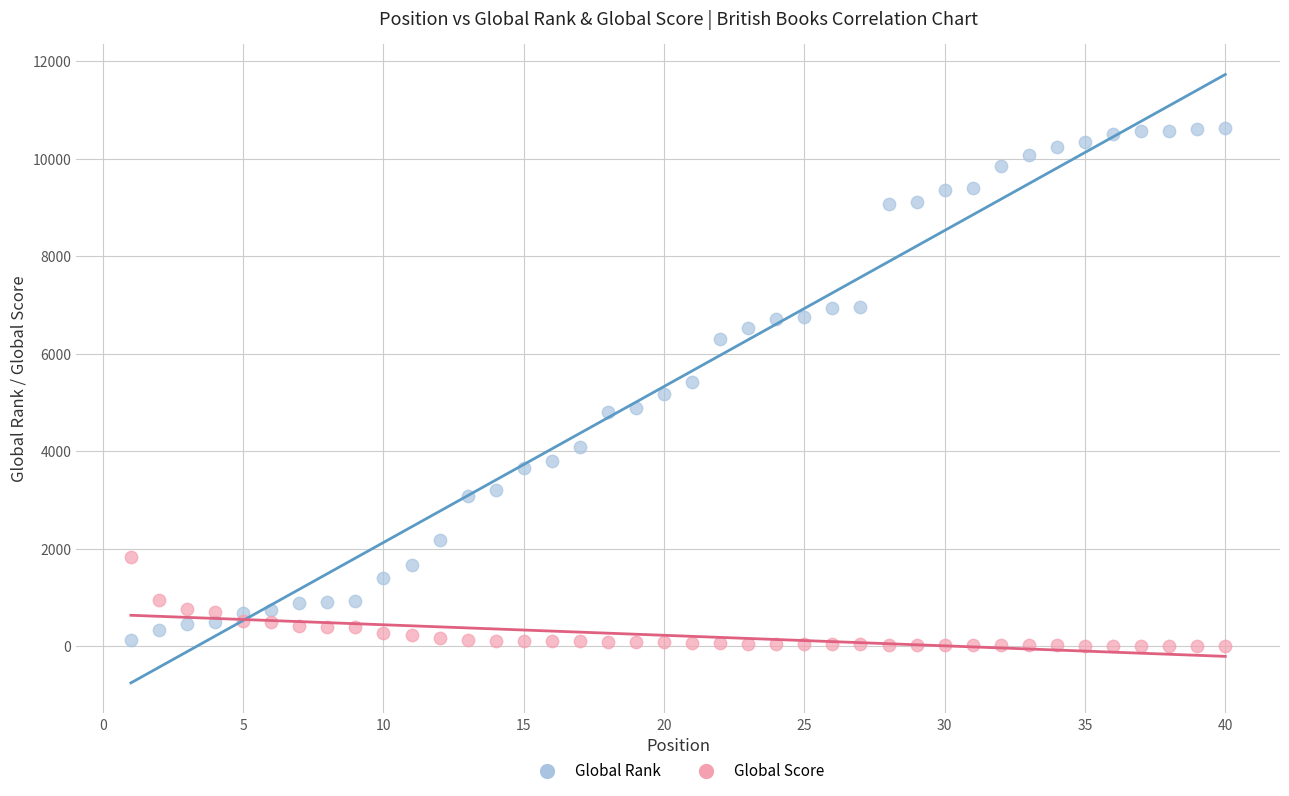

Which series contains the highest Y value?

Global Rank